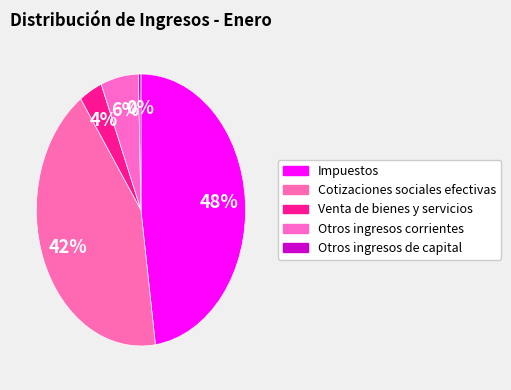

True or false: Otros ingresos corrientes accounts for 19% of the total.

False